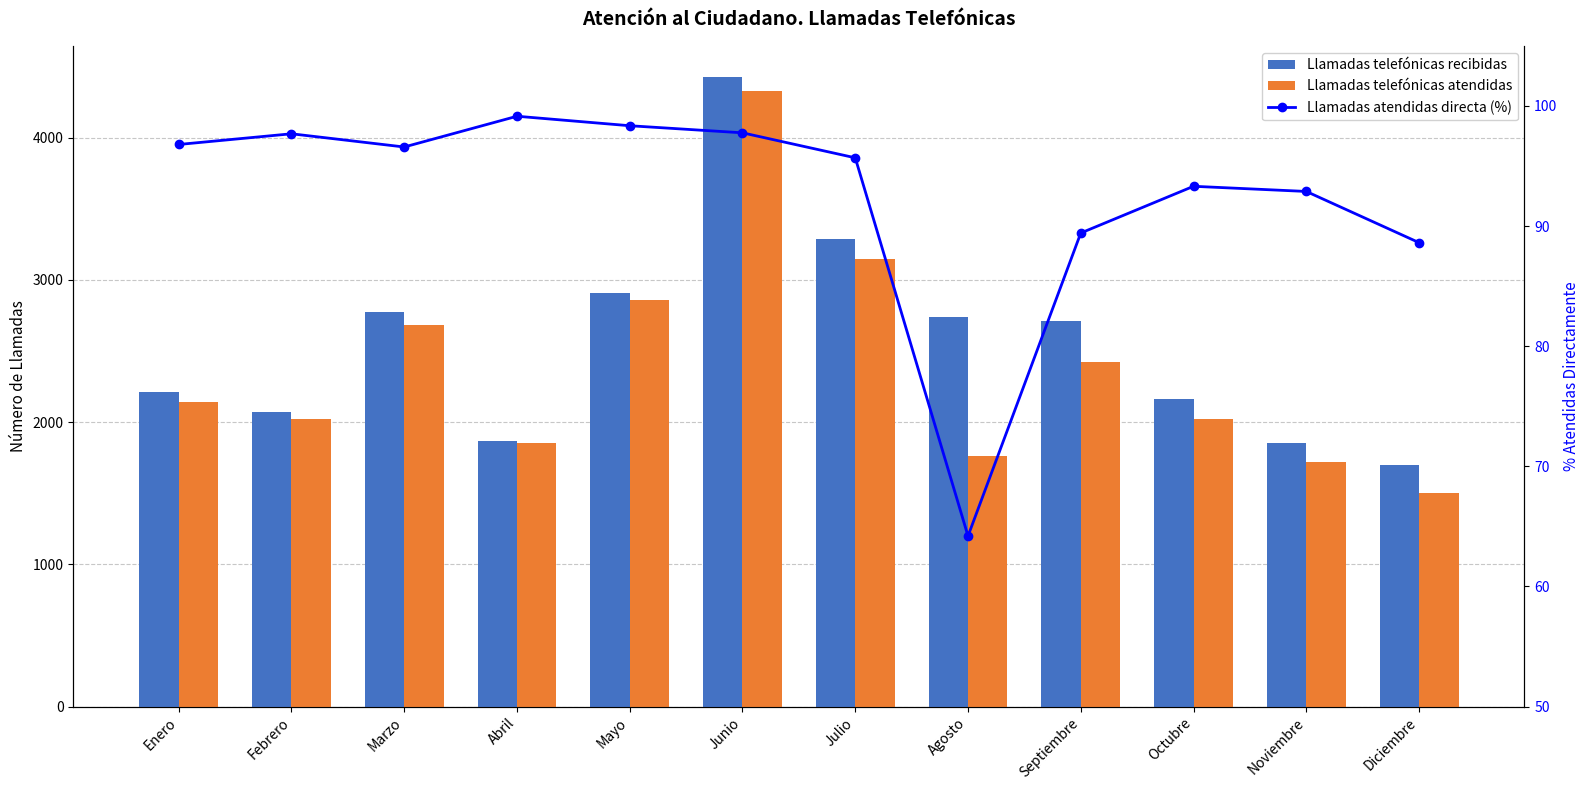

What position from the left is Febrero?

2